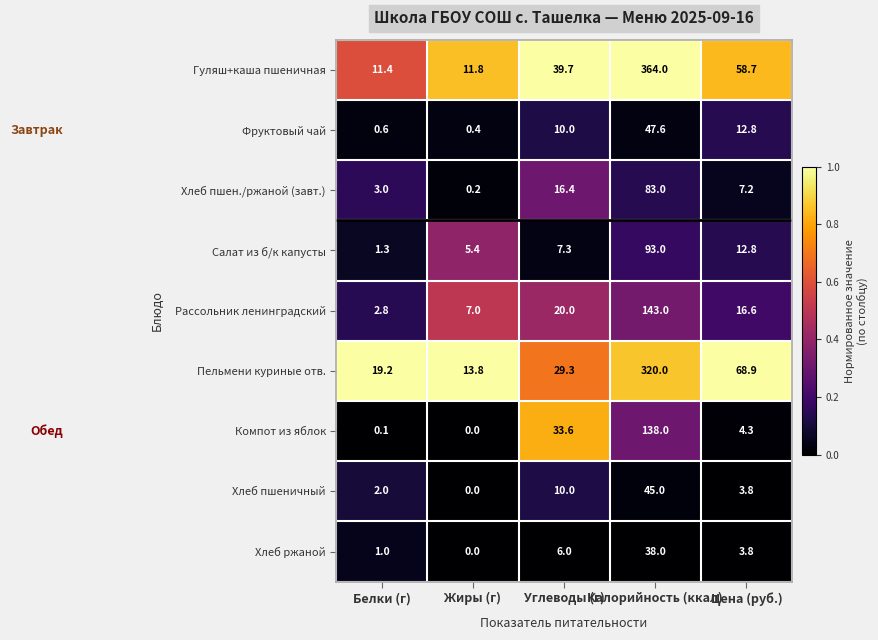

At Калорийность (ккал), list the series in order from largest to smallest.

Гуляш+каша пшеничная, Пельмени куриные отв., Рассольник ленинградский, Компот из яблок, Салат из б/к капусты, Хлеб пшен./ржаной (завт.), Фруктовый чай, Хлеб пшеничный, Хлеб ржаной